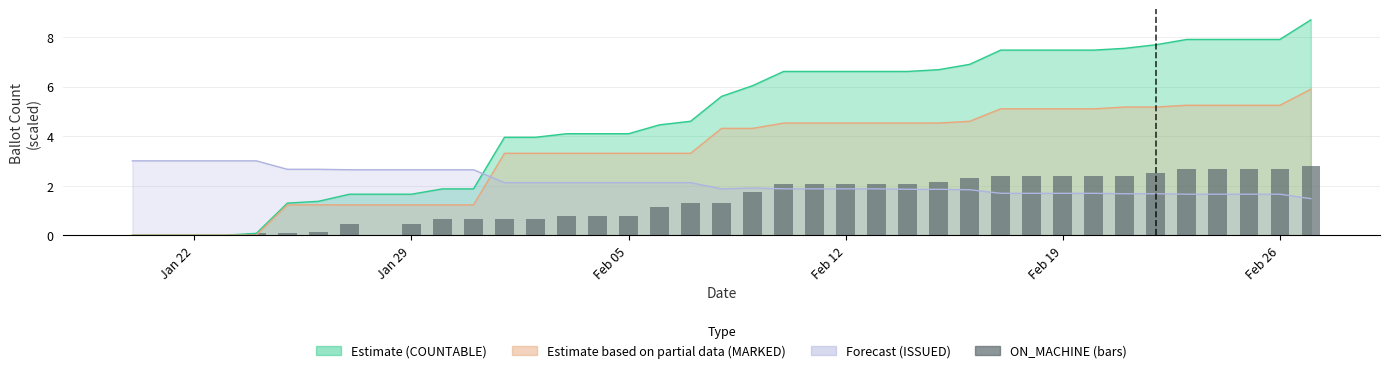

What is the difference between the second highest and second lowest values?

2.7